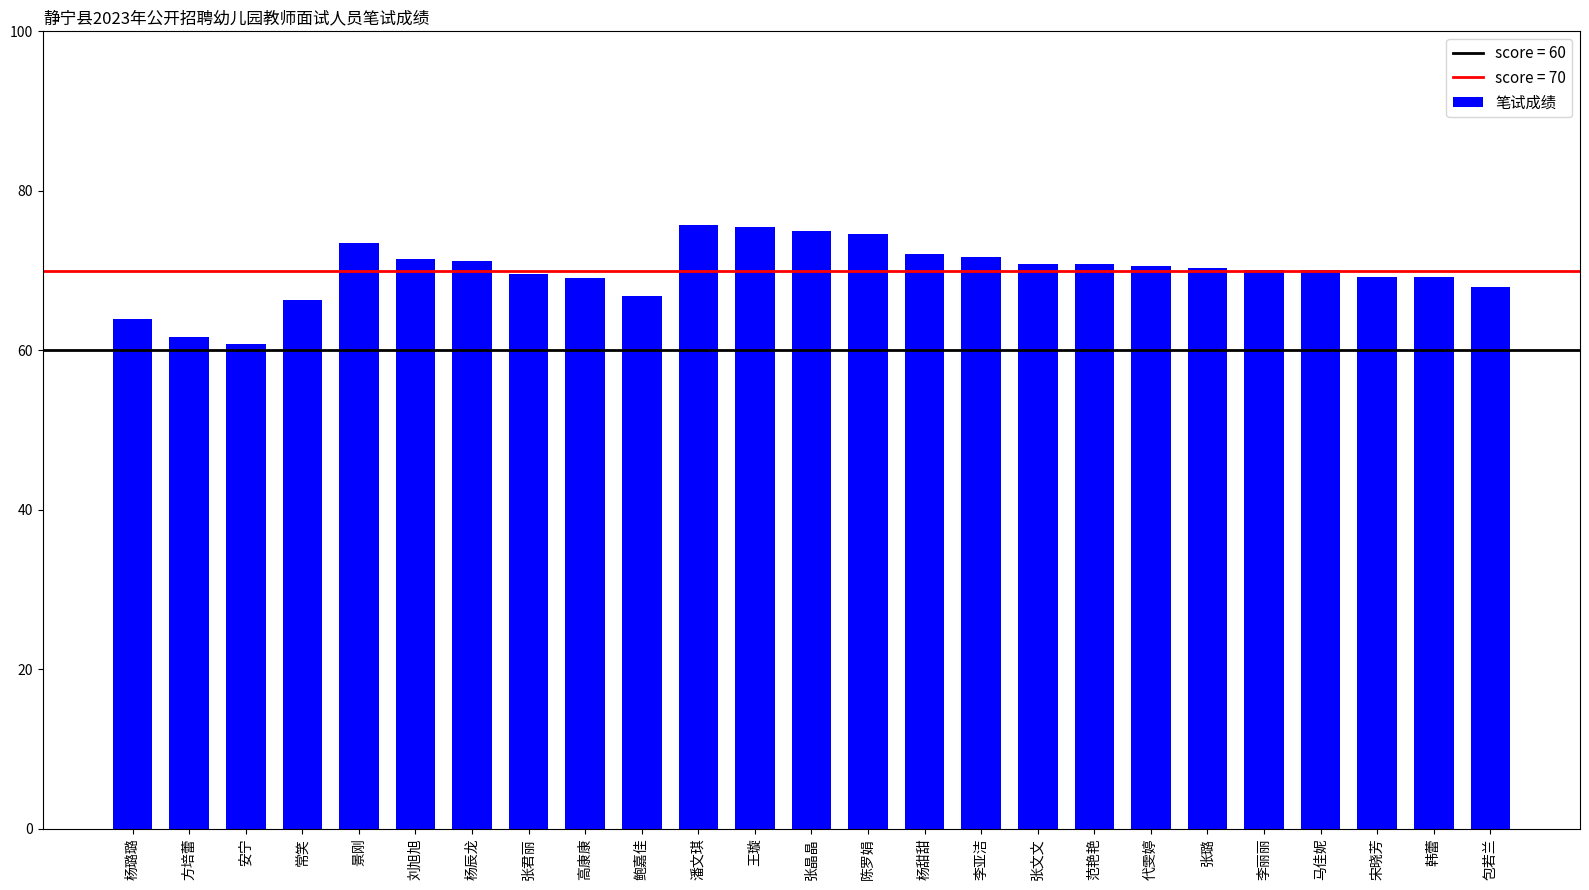

Between 刘旭旭 and 马佳妮, which is larger?

刘旭旭